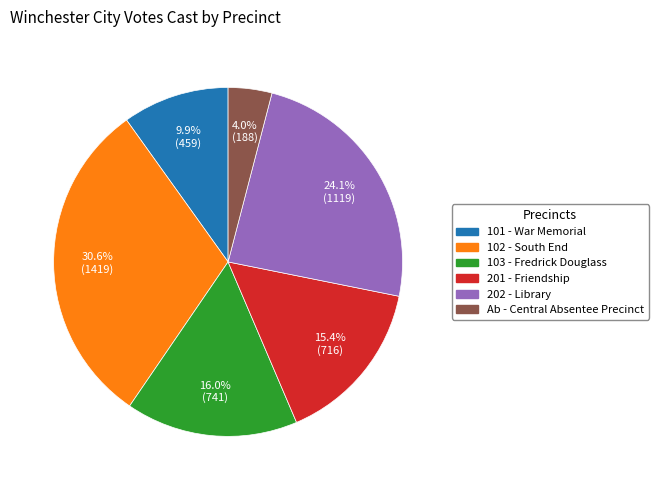

The Ab - Central Absentee Precinct slice represents 4% of the pie. True or false?

True